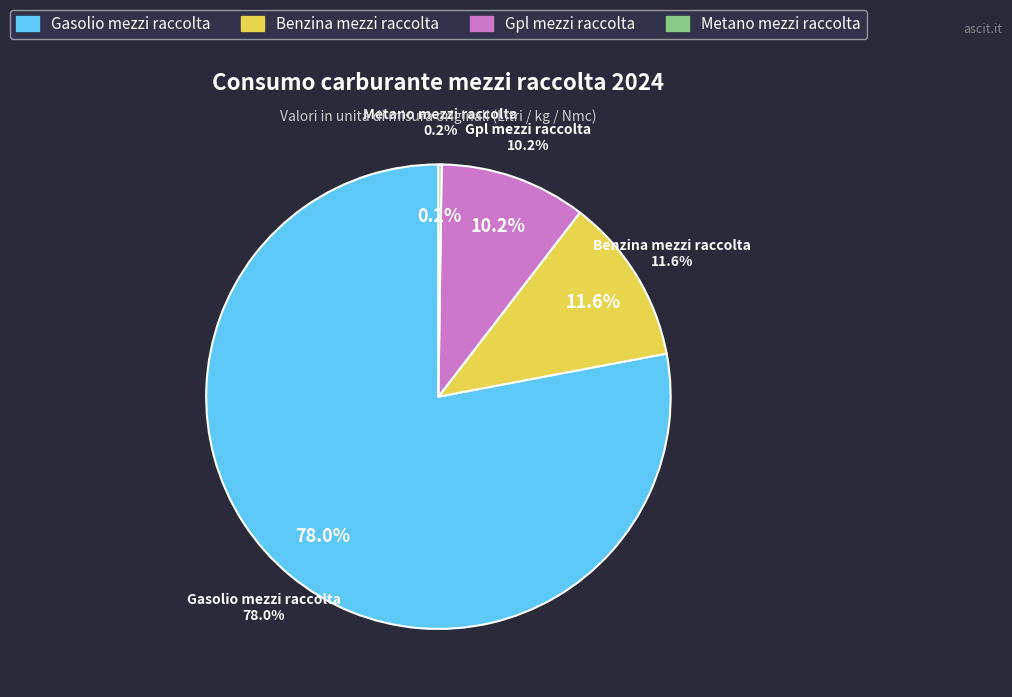

What portion of the pie excludes Metano mezzi raccolta?

99.8%